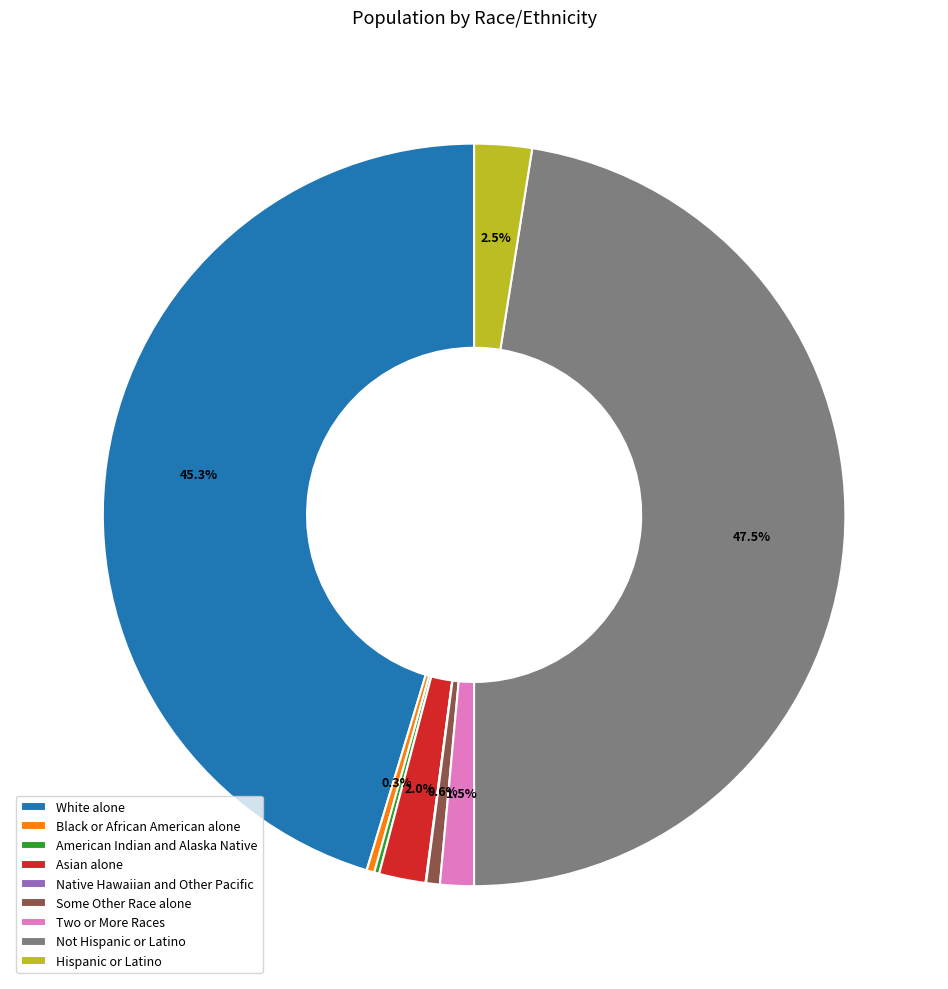

Combined, do Not Hispanic or Latino and Two or More Races account for over 50%?

No